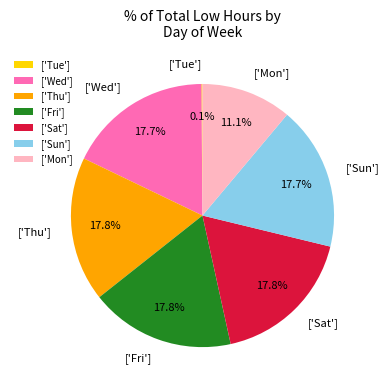

Combined, do ['Sun'] and ['Fri'] account for over 50%?

No